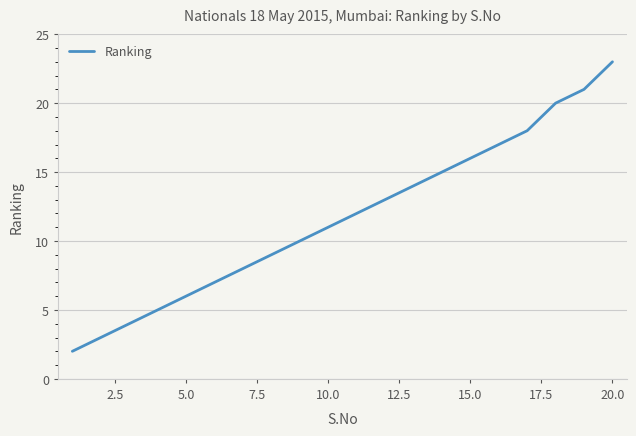

What is the greatest value displayed?

23